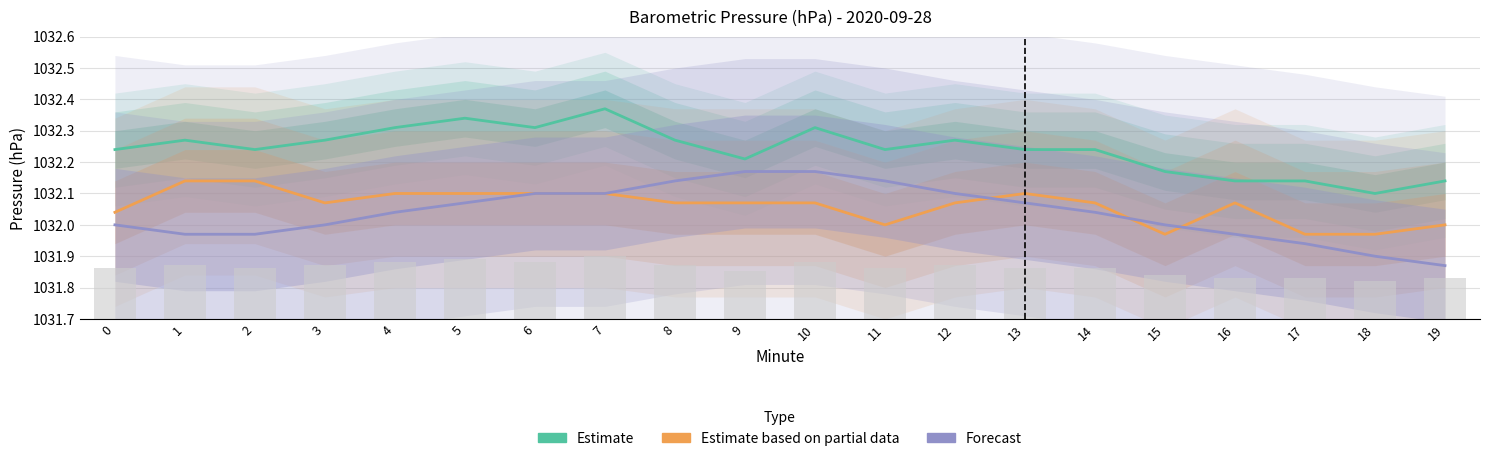

What is the sum of the Estimate based on partial data values at 8 and 13?

2064.2